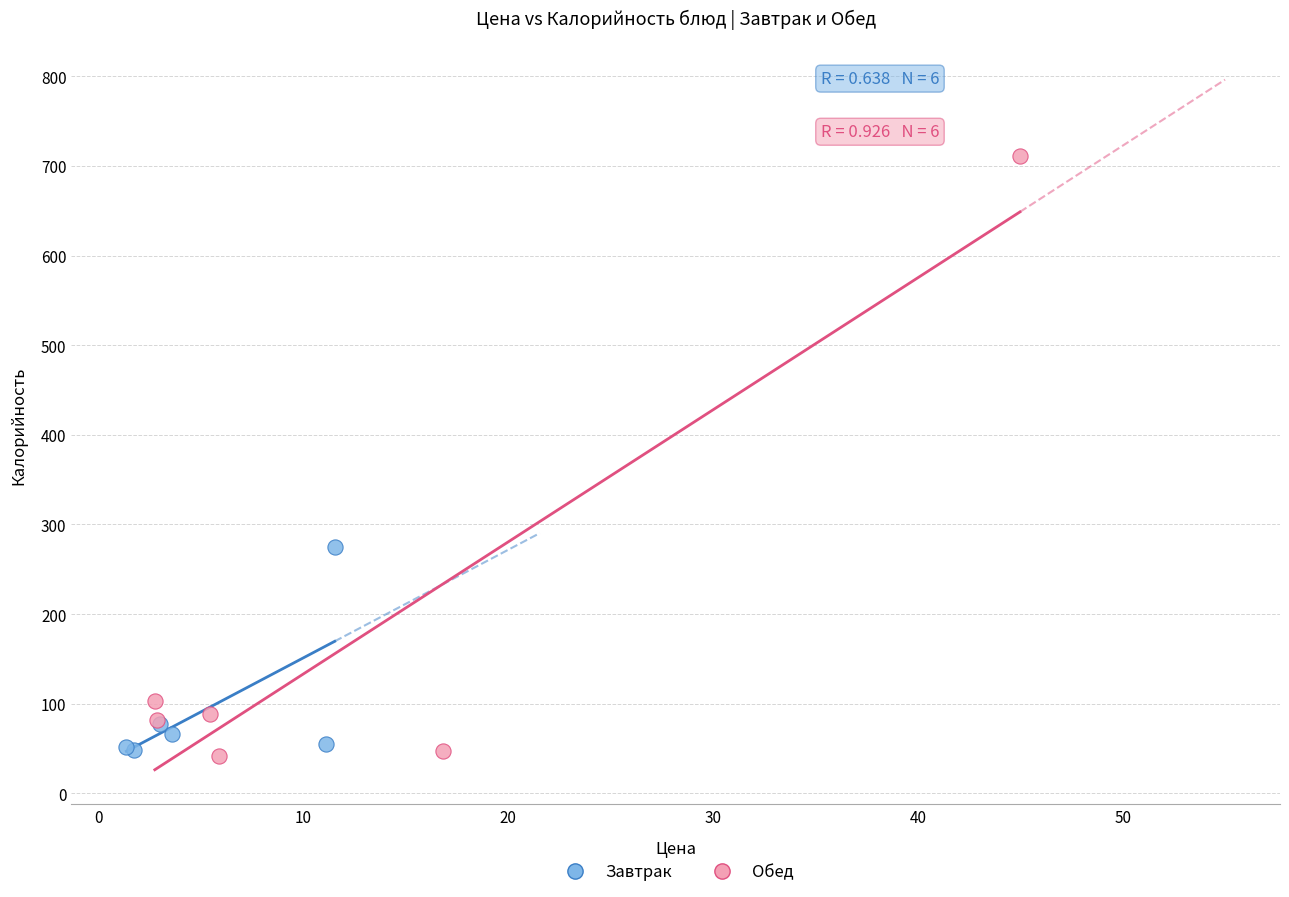

Which series contains the highest Y value?

Обед